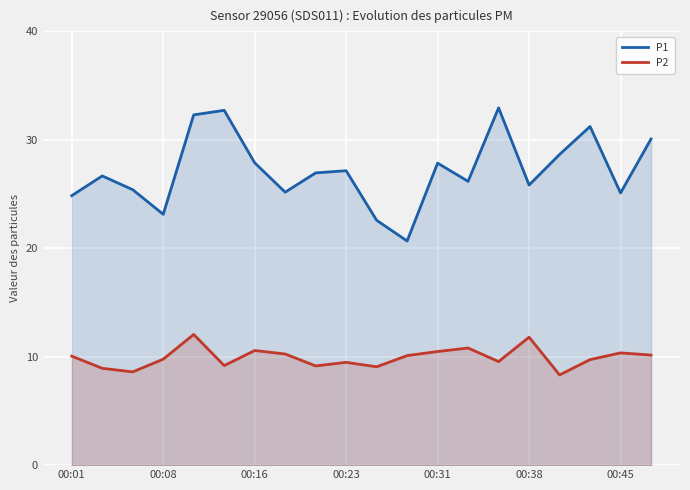

The P1 series shows 20.7 at 11. True or false?

True